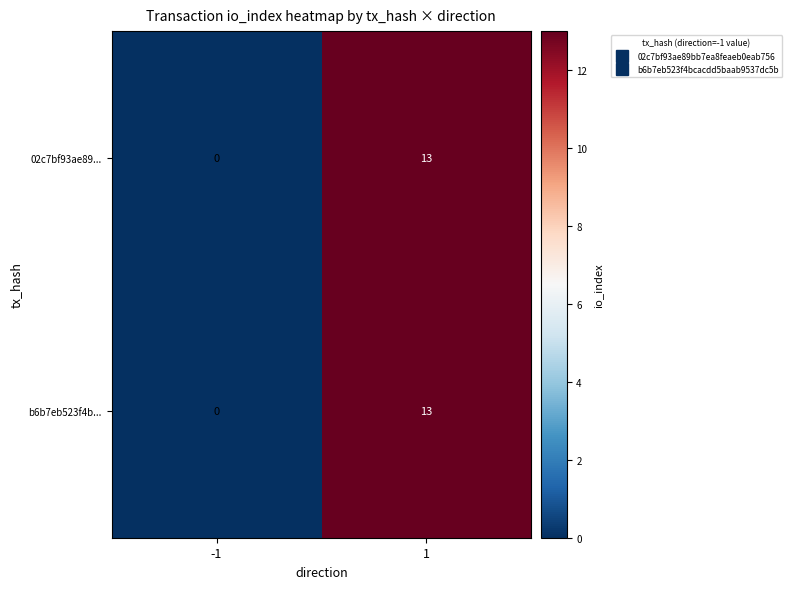

The b6b7eb523f4b... series shows 6 at -1. True or false?

False